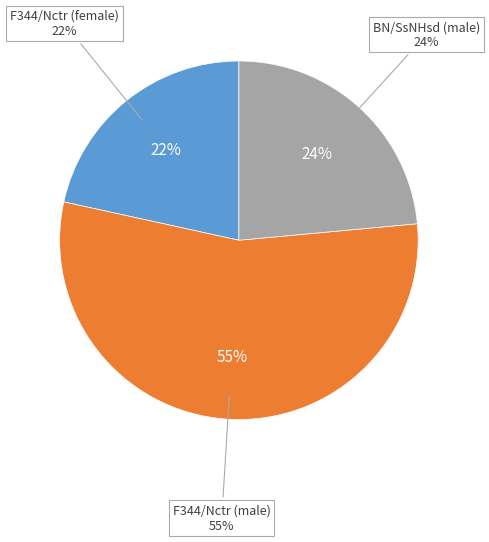

Rank the categories by value from highest to lowest.

F344/Nctr (male), BN/SsNHsd (male), F344/Nctr (female)